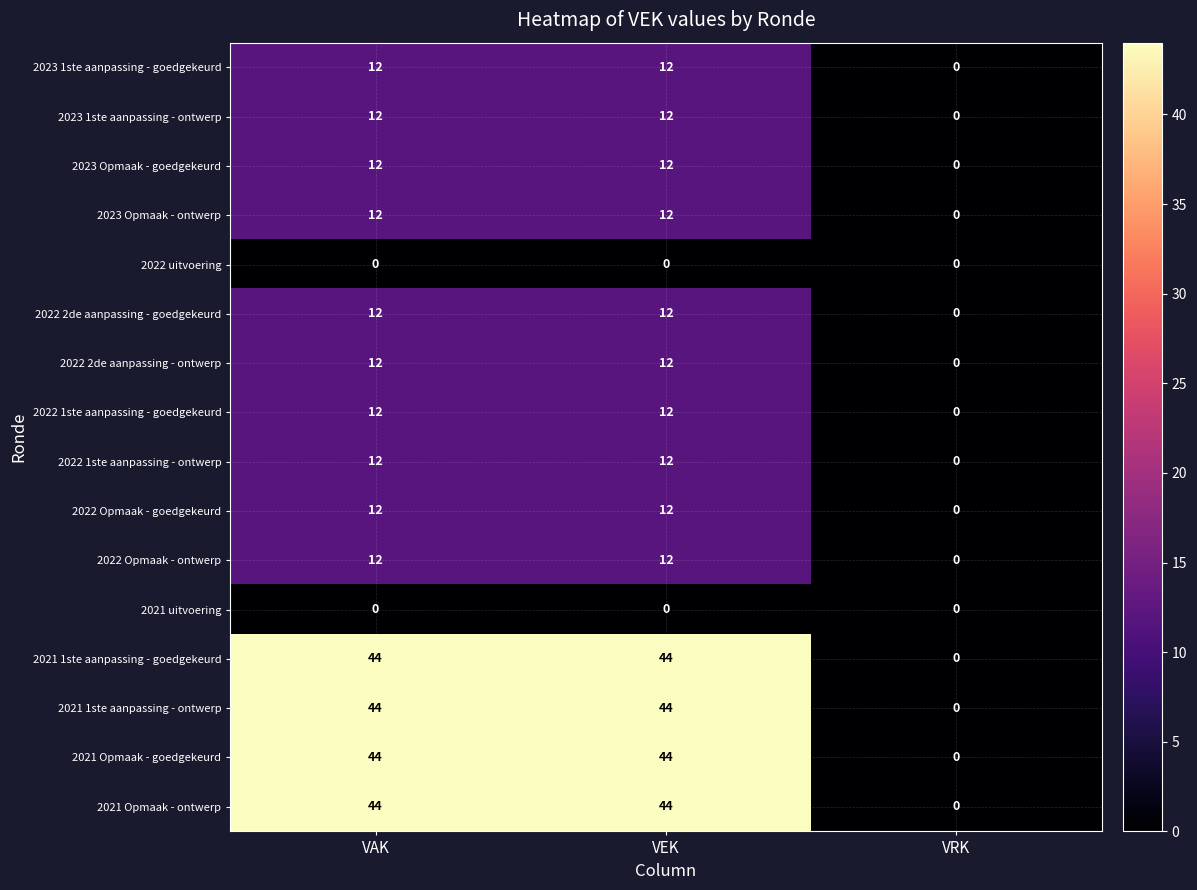

What is the approximate value of 2021 Opmaak - goedgekeurd at VEK, to the nearest 10?

40